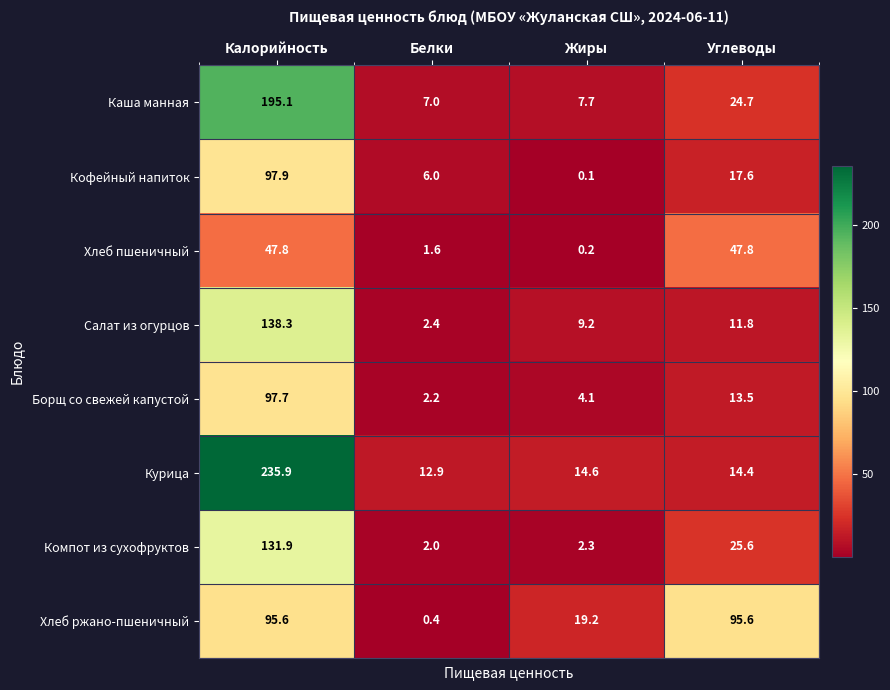

Which series has the largest total across all categories?

Курица